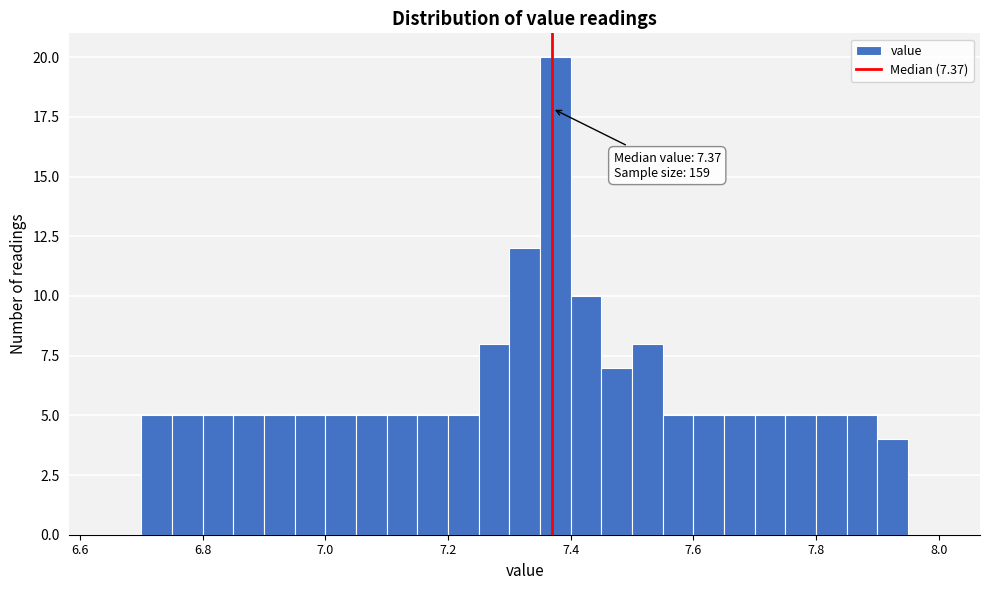

Read against the x-axis, roughly where is the centre of the tallest bar?

7.38